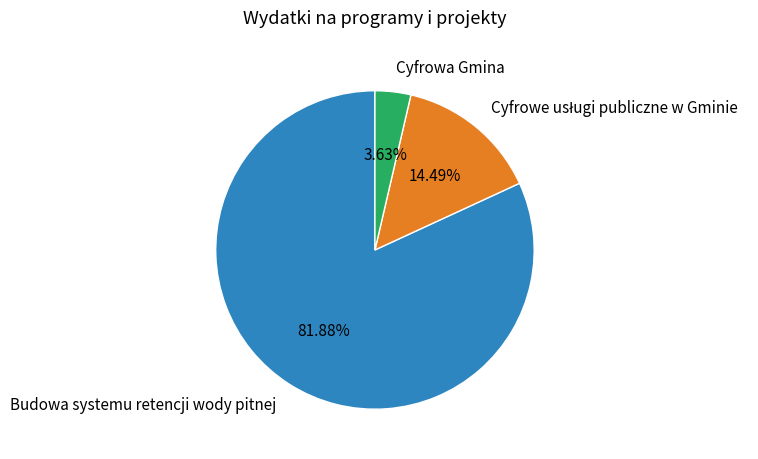

Count the number of slices in the pie.

3